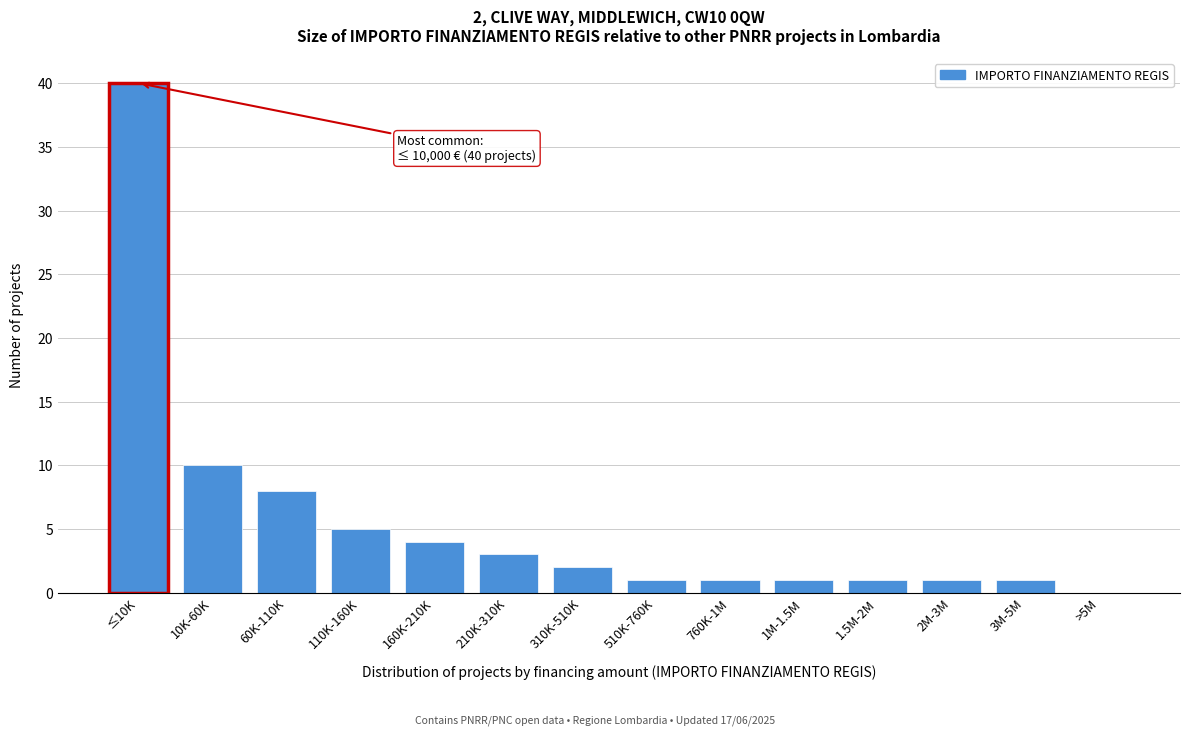

Reading left to right, transcribe all the data shown in this chart.

≤10K=40	10K-60K=10	60K-110K=8	110K-160K=5	160K-210K=4	210K-310K=3	310K-510K=2	510K-760K=1	760K-1M=1	1M-1.5M=1	1.5M-2M=1	2M-3M=1	3M-5M=1	>5M=0